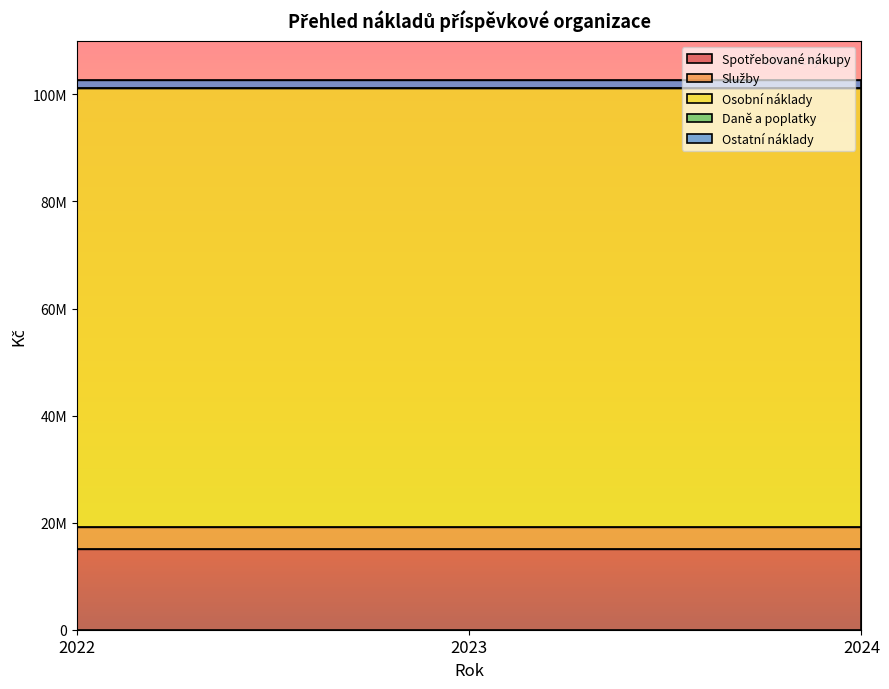

What is the sum of all Osobní náklady values?

245784658.9